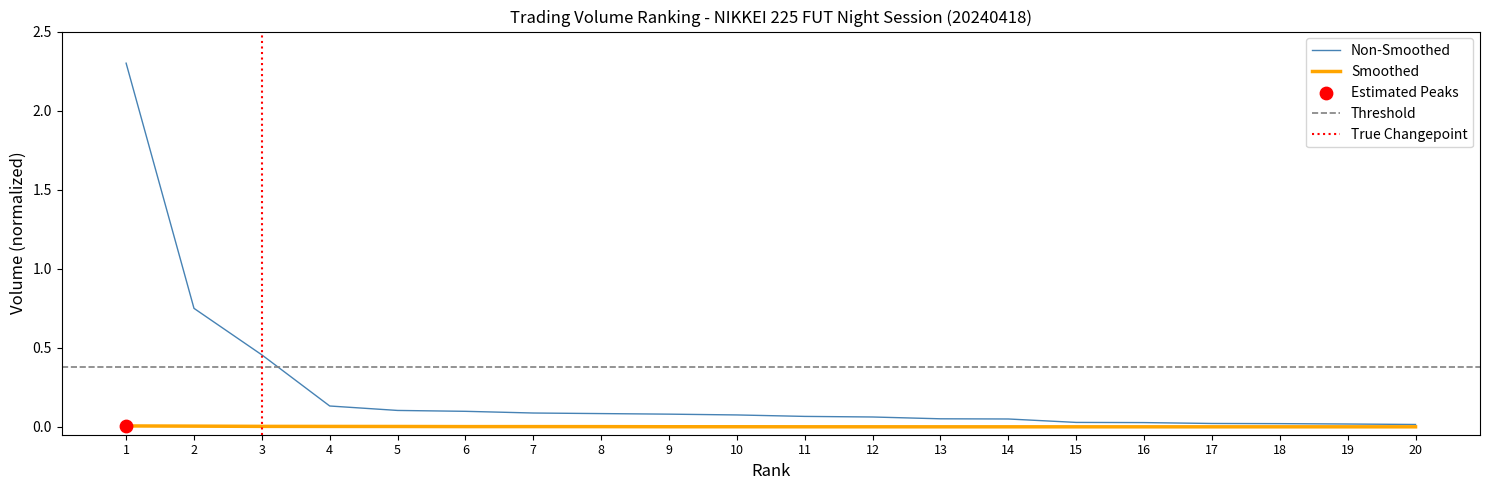

At which category is the sum across all series the highest?

1